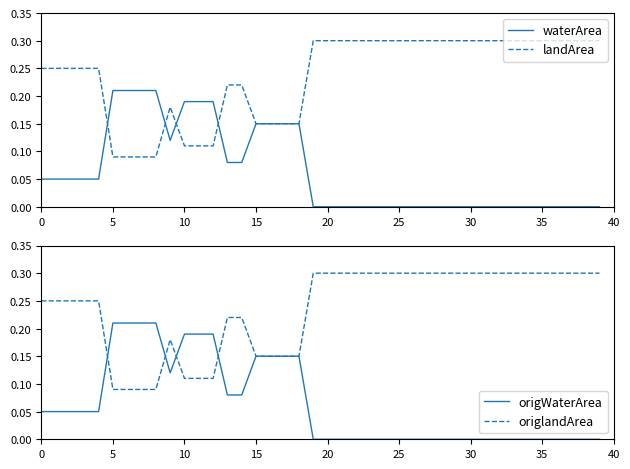

Is it true that origlandArea equals 0.2 at 10?

False